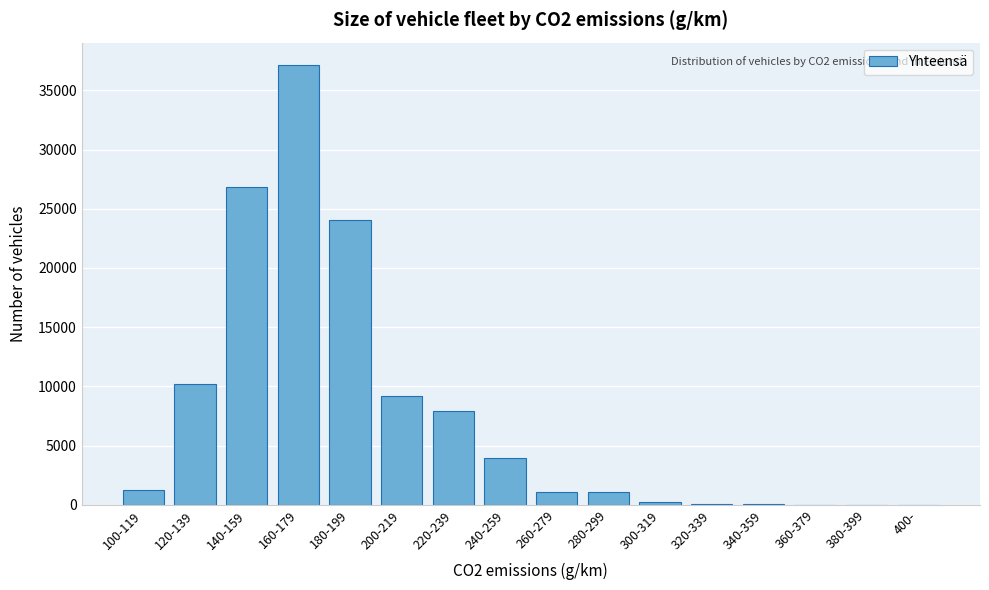

The value at 240-259 is 916. True or false?

False